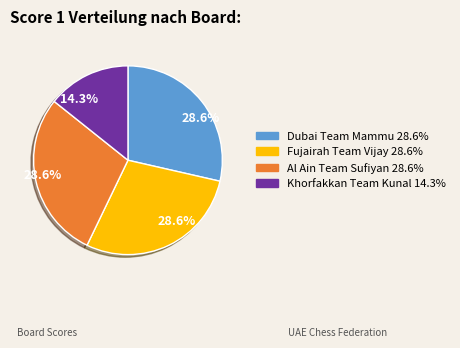

To the nearest percent, what is the difference between the largest and smallest slice percentages?

14%